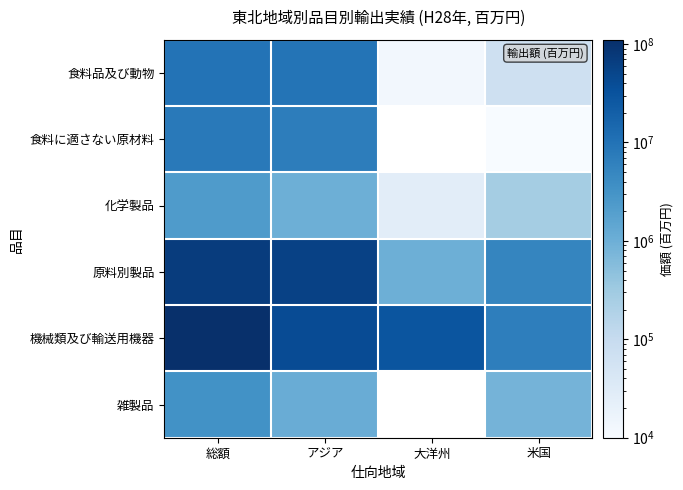

Rank the series by their maximum value, from highest to lowest.

機械類及び輸送用機器, 原料別製品, 食料品及び動物, 食料に適さない原材料, 雑製品, 化学製品